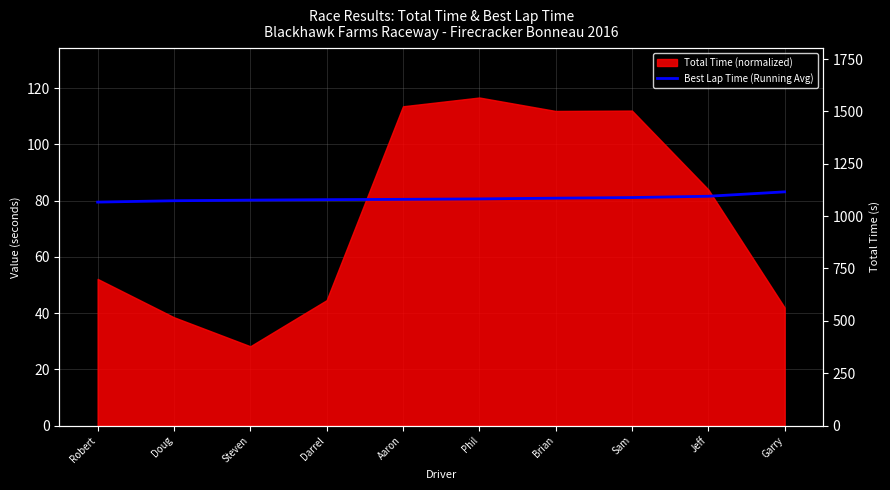

Reading left to right, what are all the values shown in this chart?

Robert=79.5	Doug=80.0	Steven=80.2	Darrel=80.4	Aaron=80.5	Phil=80.6	Brian=80.9	Sam=81.1	Jeff=81.6	Garry=83.2